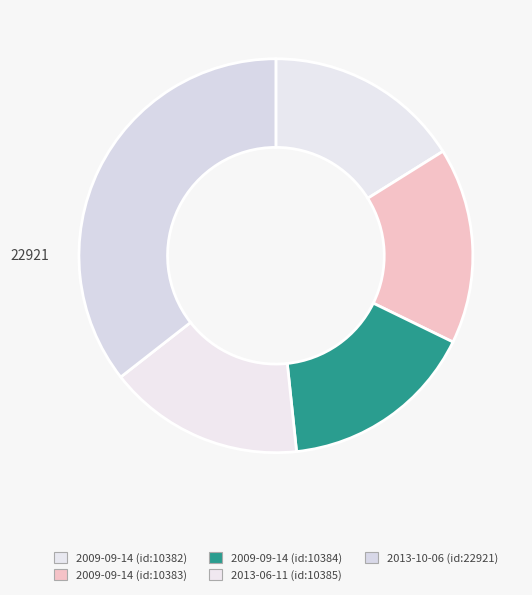

Rank the categories by value from lowest to highest.

2009-09-14, 2009-09-14, 2009-09-14, 2013-06-11, 2013-10-06